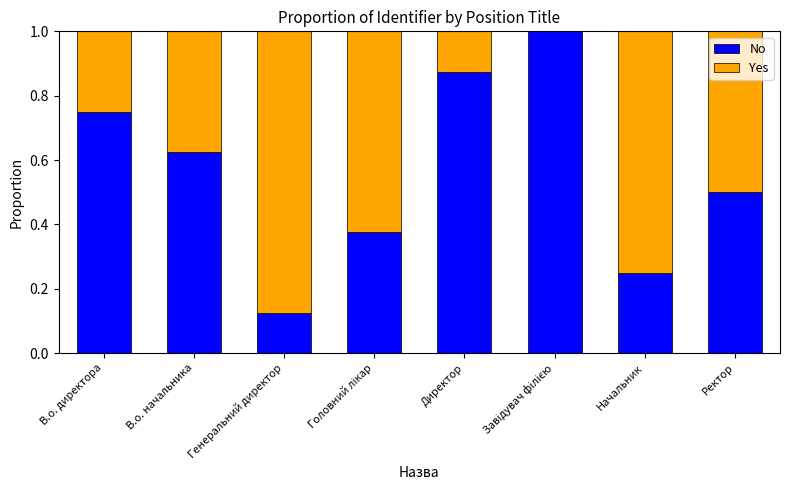

What is the maximum value for No?

1.0